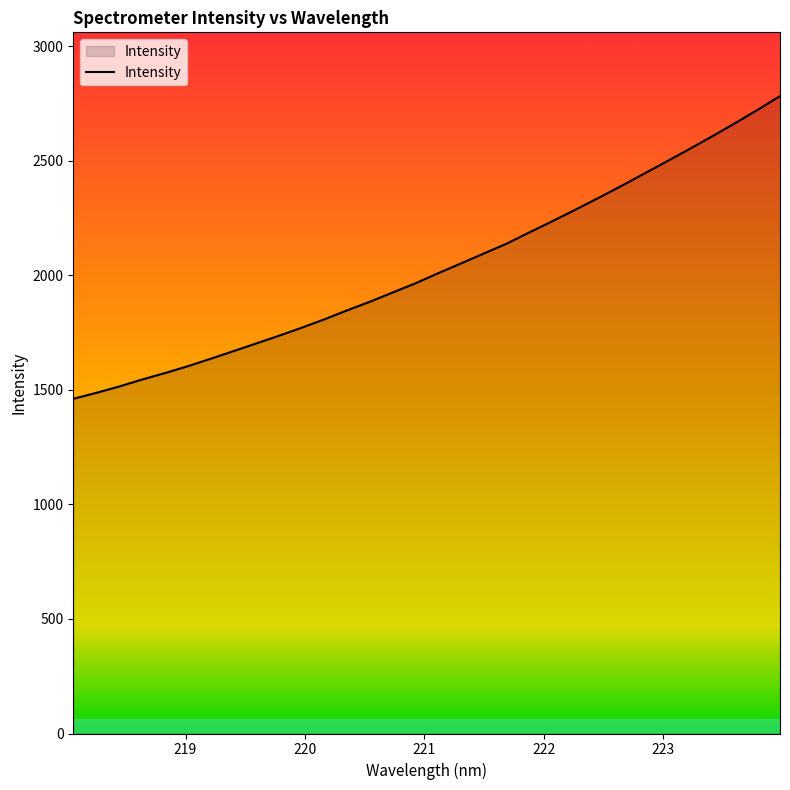

Does the chart have visible grid lines?

No